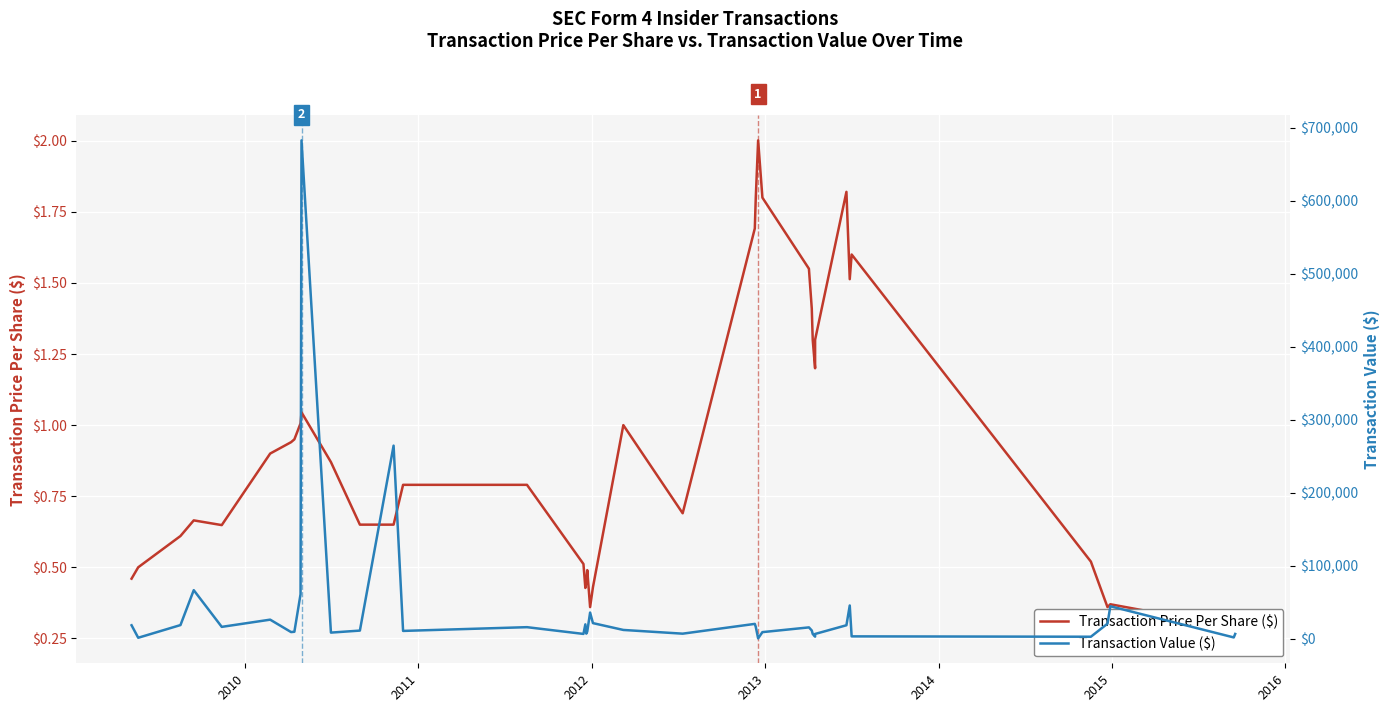

True or false: Transaction Price Per Share ($) and Transaction Value ($) intersect in this chart.

False